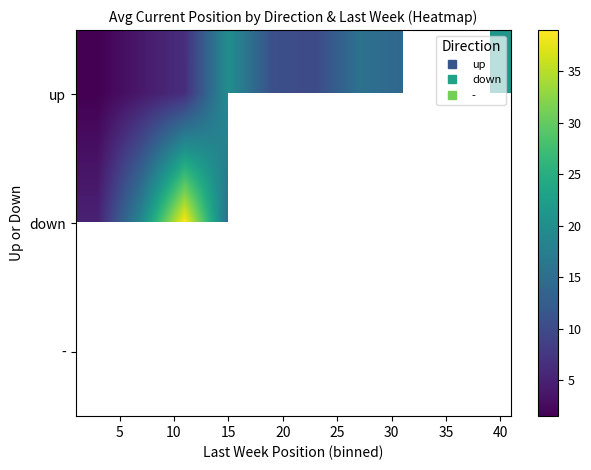

How many values in up are above zero?

9